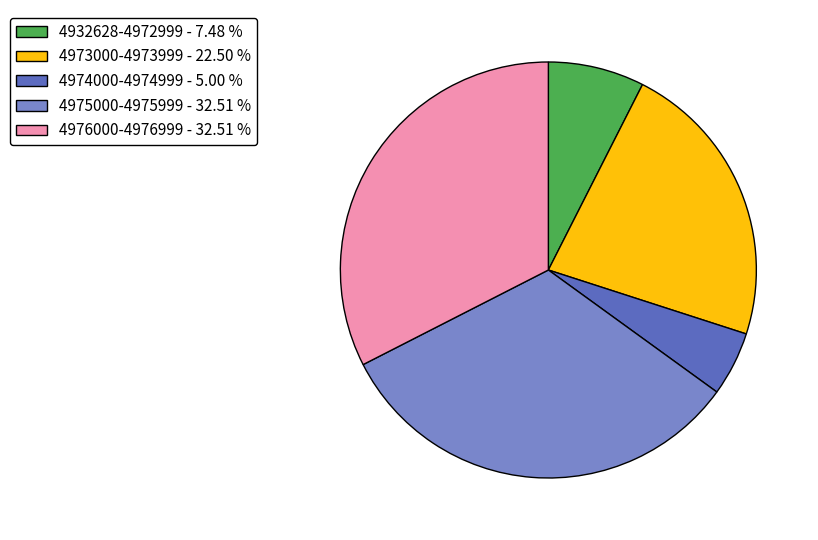

Is 4932628-4972999 - 7.48 % the majority of the pie?

No